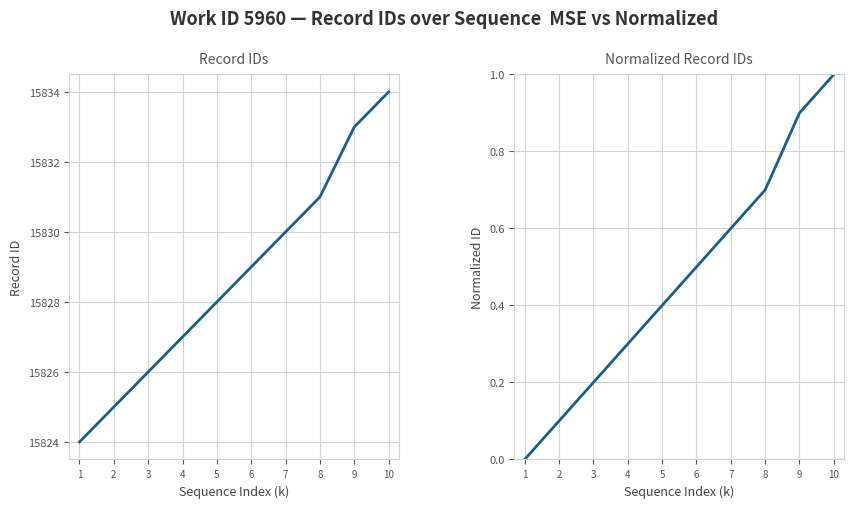

Which category has the lowest value across all series?

1